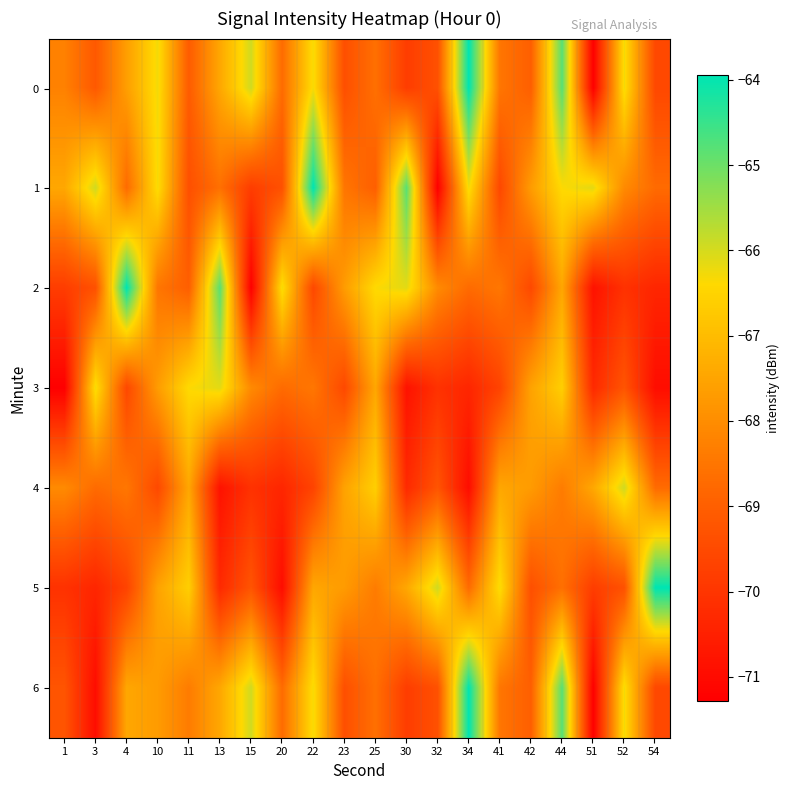

At which category is the sum across all series the highest?

44